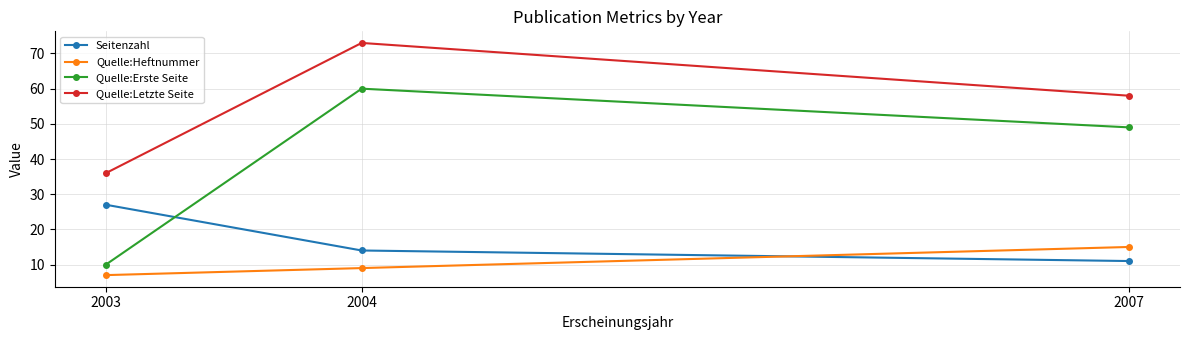

Which series has the widest spread of values?

Quelle:Erste Seite